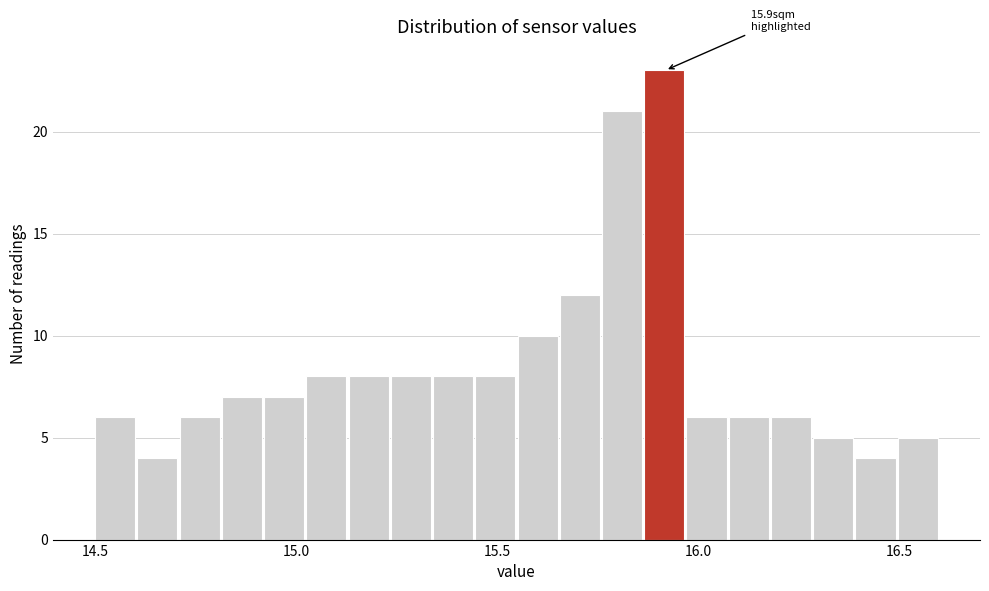

Read against the x-axis, roughly where is the centre of the tallest bar?

15.90